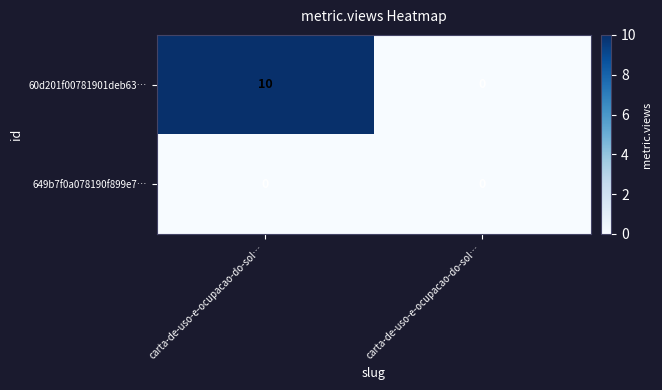

Reading right to left, extract all data points from this chart.

60d201f00781901deb63…: carta-de-uso-e-ocupacao-do-sol…=0	carta-de-uso-e-ocupacao-do-sol…=10
649b7f0a078190f899e7…: carta-de-uso-e-ocupacao-do-sol…=0	carta-de-uso-e-ocupacao-do-sol…=0